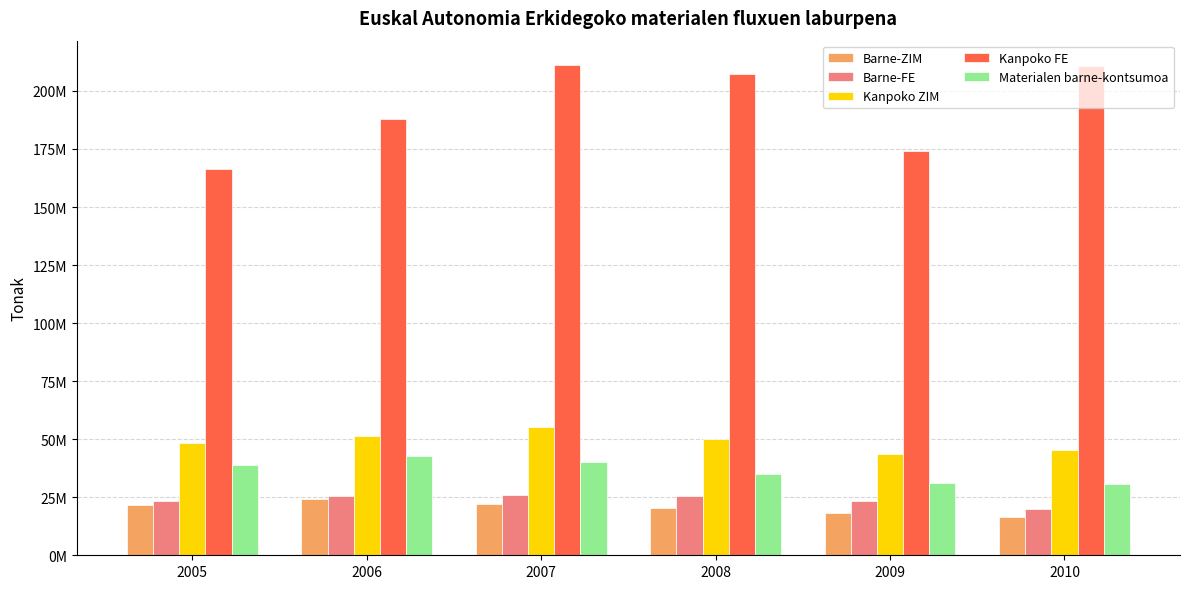

What is the minimum value for Barne-FE?

20143722.8